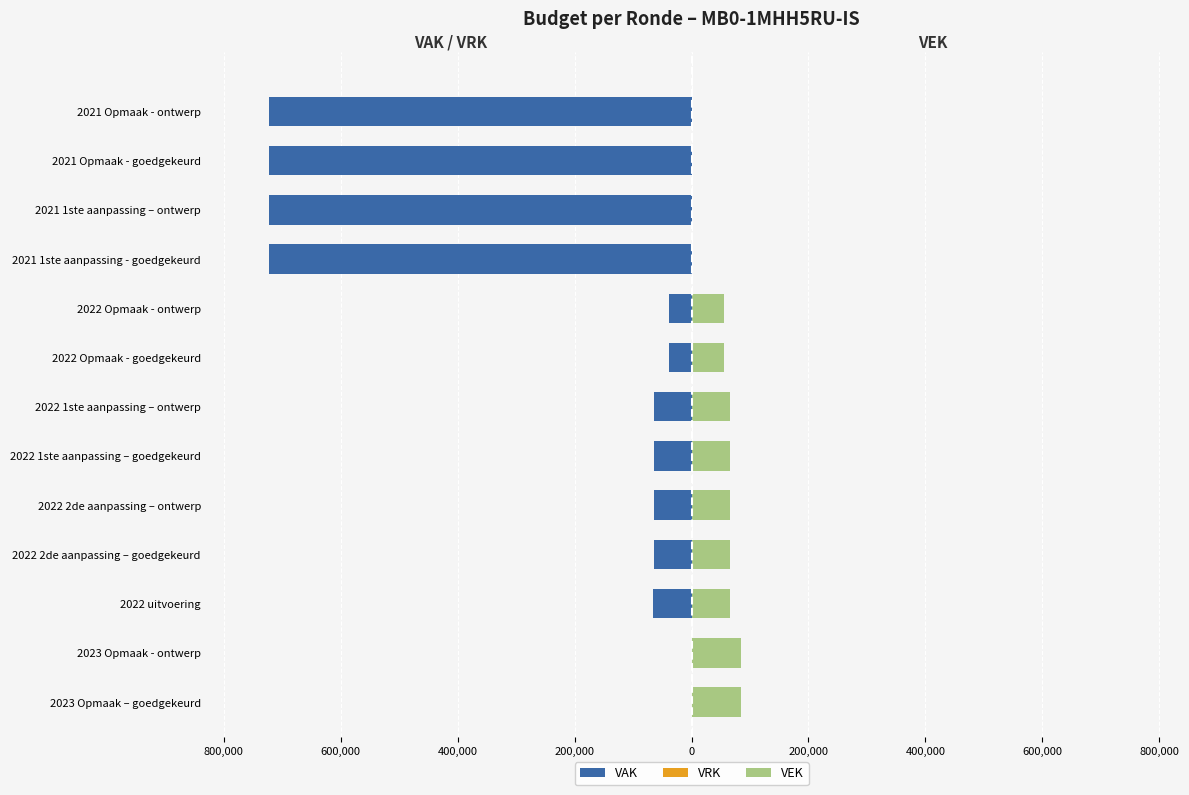

Does the chart contain any negative values?

Yes